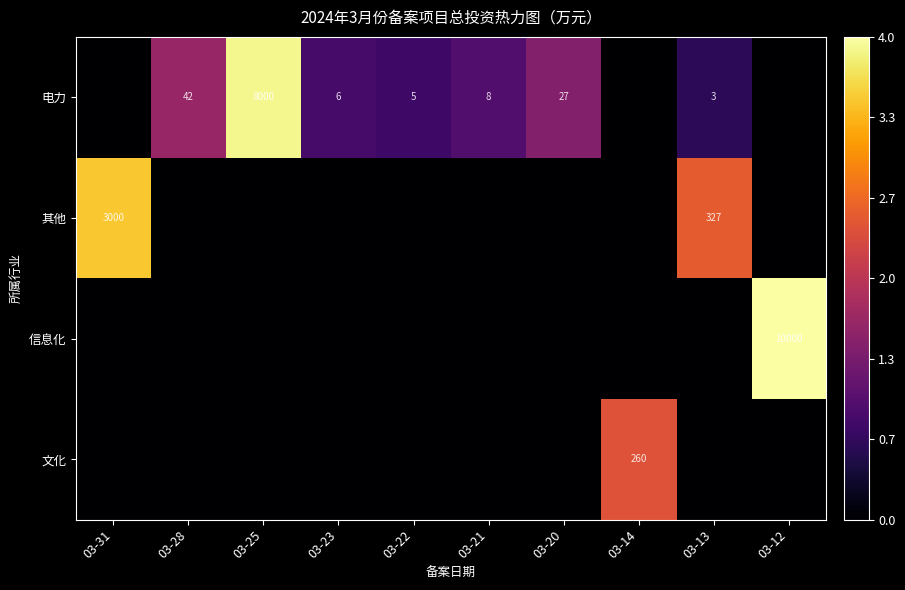

At which category is the sum across all series the highest?

03-12